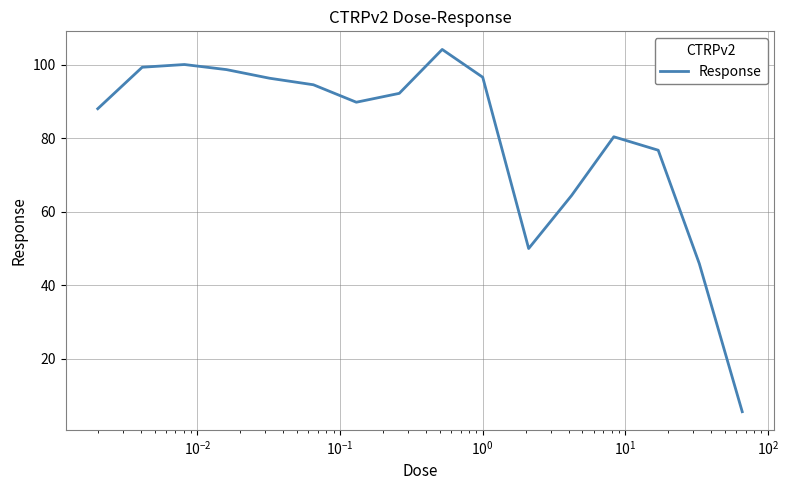

What is the maximum value shown in the chart?

104.2